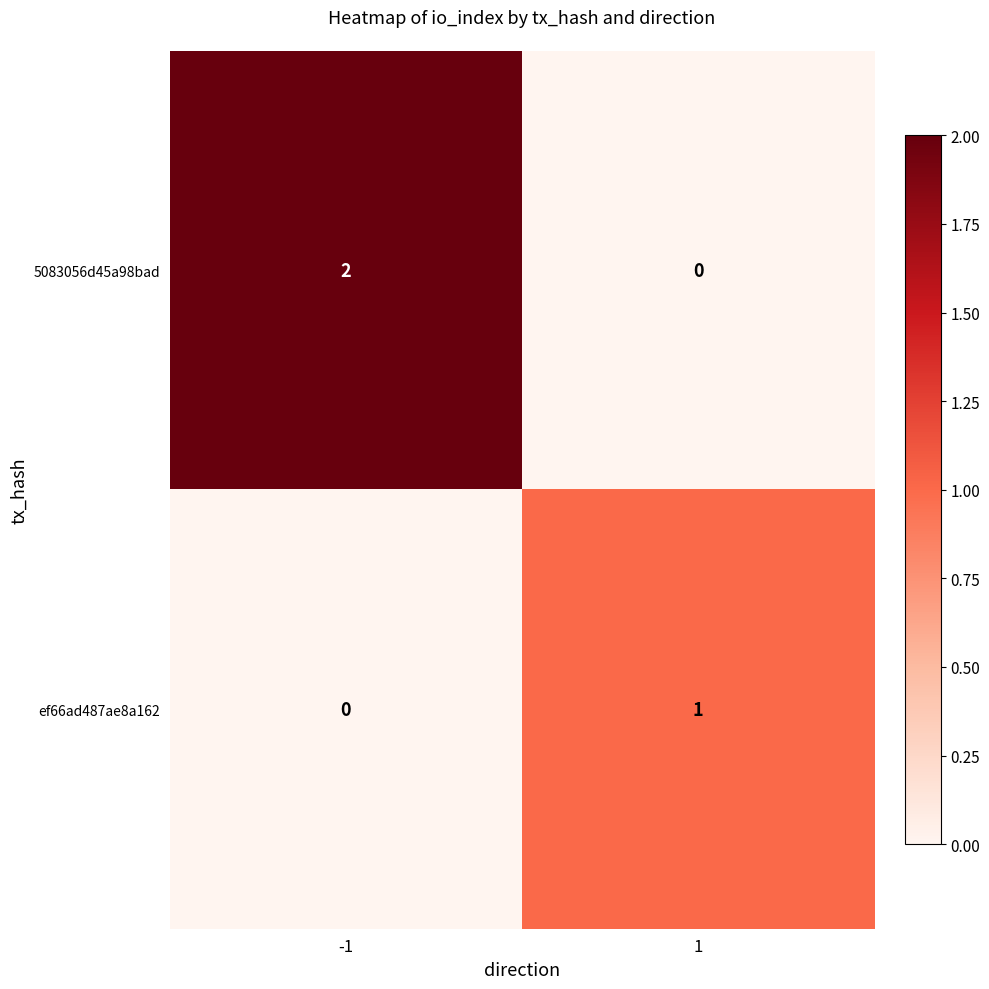

Reading left to right, what are all the values shown in this chart?

5083056d45a98bad: 2	0
ef66ad487ae8a162: 0	1